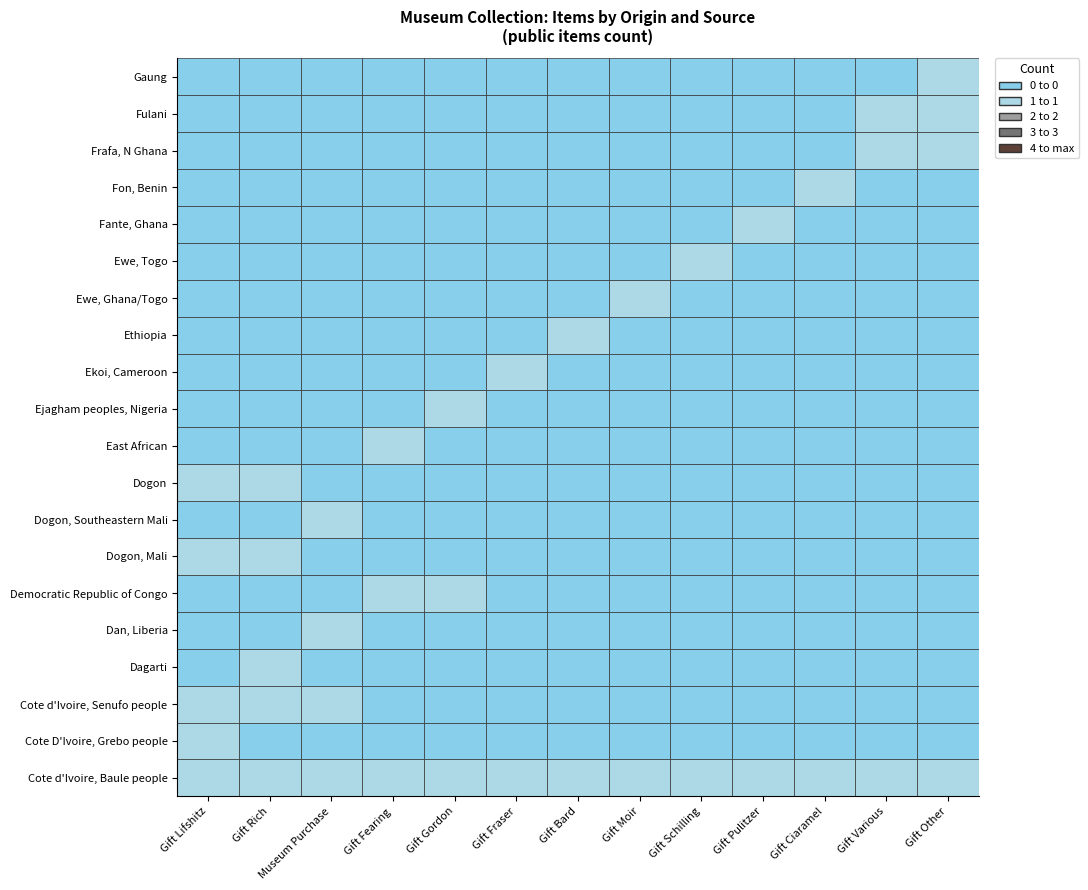

Reading left to right, list all the values displayed in this chart.

Cote d'Ivoire, Baule people: 1	1	1	1	1	1	1	1	1	1	1	1	1
Cote D'Ivoire, Grebo people: 1	0	0	0	0	0	0	0	0	0	0	0	0
Cote d'Ivoire, Senufo people: 1	1	1	0	0	0	0	0	0	0	0	0	0
Dagarti: 0	1	0	0	0	0	0	0	0	0	0	0	0
Dan, Liberia: 0	0	1	0	0	0	0	0	0	0	0	0	0
Democratic Republic of Congo: 0	0	0	1	1	0	0	0	0	0	0	0	0
Dogon, Mali: 1	1	0	0	0	0	0	0	0	0	0	0	0
Dogon, Southeastern Mali: 0	0	1	0	0	0	0	0	0	0	0	0	0
Dogon: 1	1	0	0	0	0	0	0	0	0	0	0	0
East African: 0	0	0	1	0	0	0	0	0	0	0	0	0
Ejagham peoples, Nigeria: 0	0	0	0	1	0	0	0	0	0	0	0	0
Ekoi, Cameroon: 0	0	0	0	0	1	0	0	0	0	0	0	0
Ethiopia: 0	0	0	0	0	0	1	0	0	0	0	0	0
Ewe, Ghana/Togo: 0	0	0	0	0	0	0	1	0	0	0	0	0
Ewe, Togo: 0	0	0	0	0	0	0	0	1	0	0	0	0
Fante, Ghana: 0	0	0	0	0	0	0	0	0	1	0	0	0
Fon, Benin: 0	0	0	0	0	0	0	0	0	0	1	0	0
Frafa, N Ghana: 0	0	0	0	0	0	0	0	0	0	0	1	1
Fulani: 0	0	0	0	0	0	0	0	0	0	0	1	1
Gaung: 0	0	0	0	0	0	0	0	0	0	0	0	1